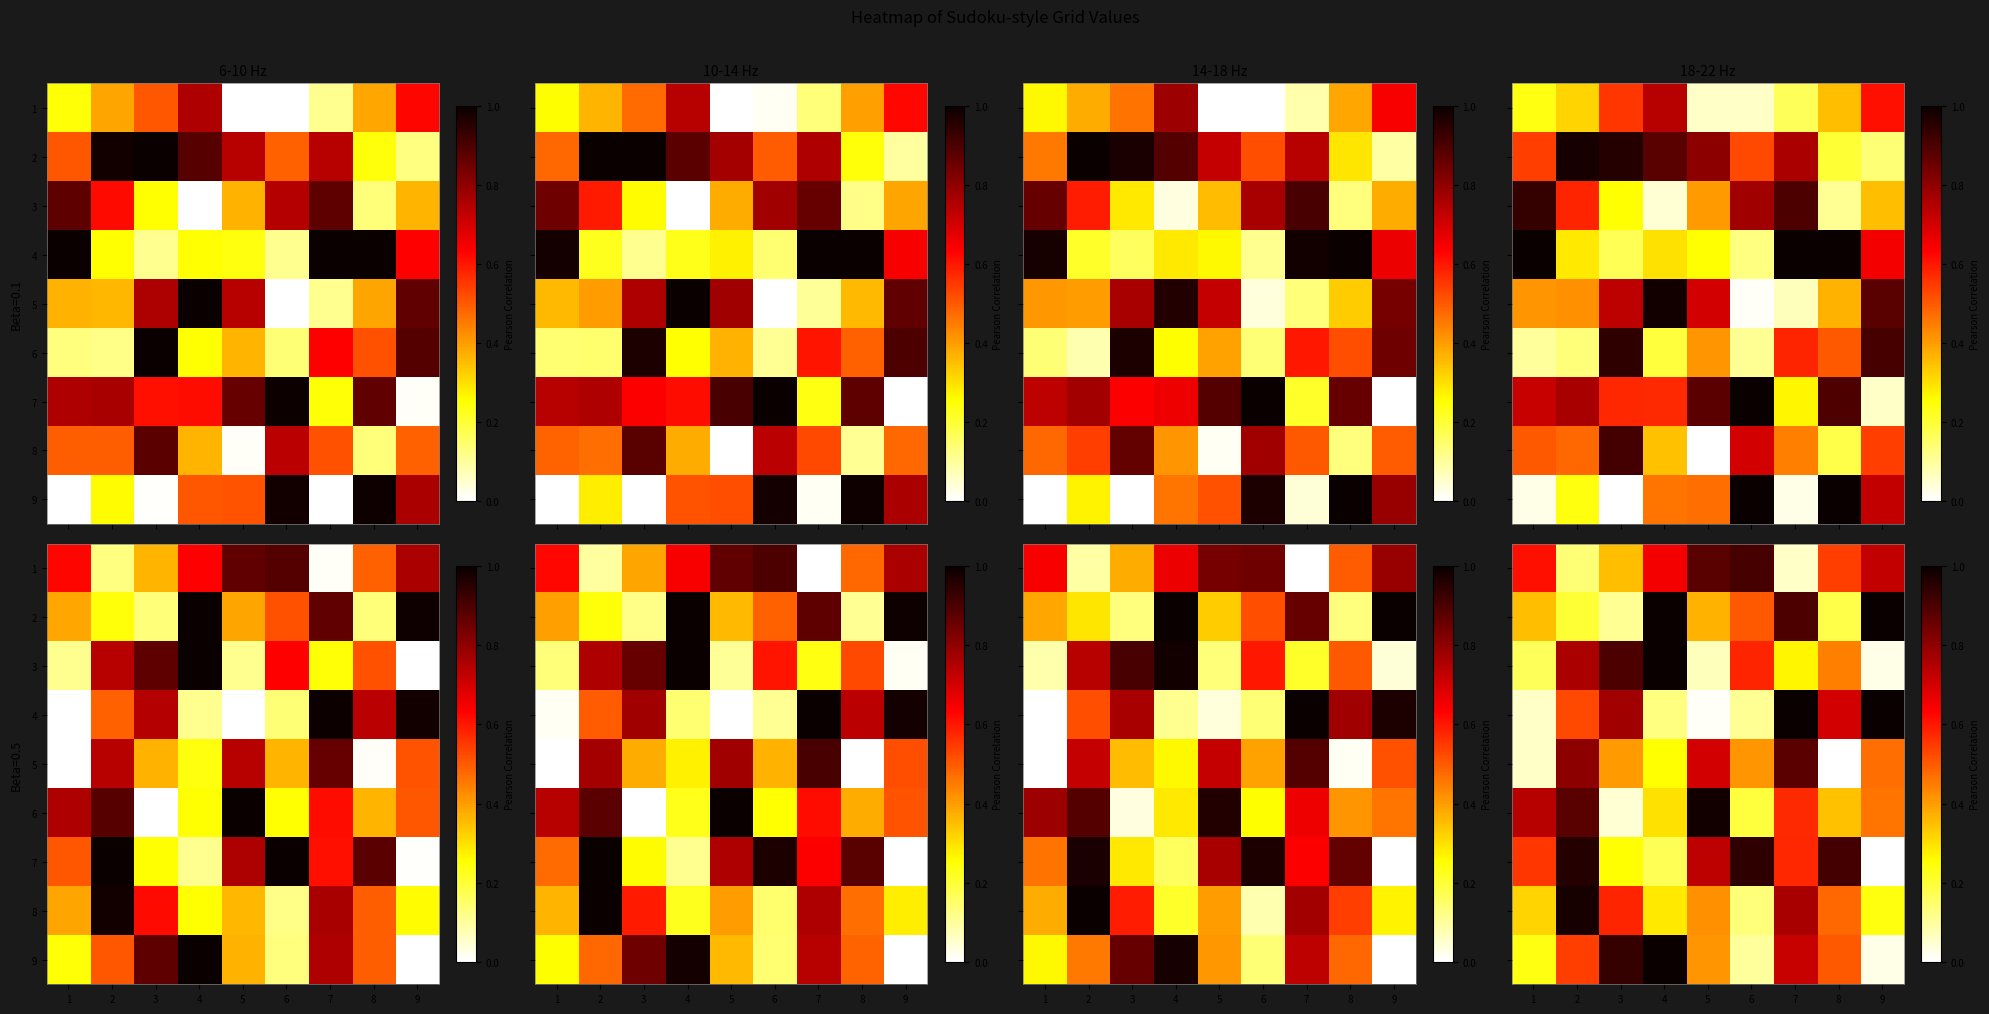

What is the difference between the 9 values at 6 and 8?

0.4